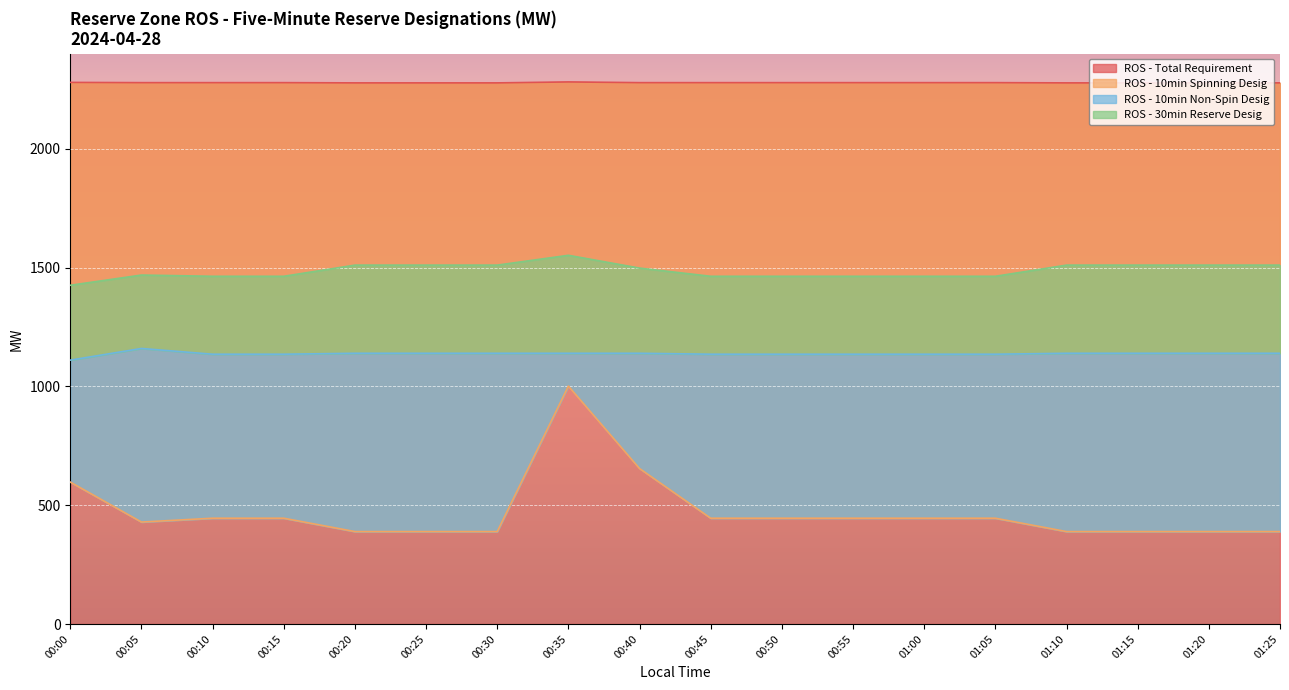

What is the maximum value shown in the chart?

2281.0